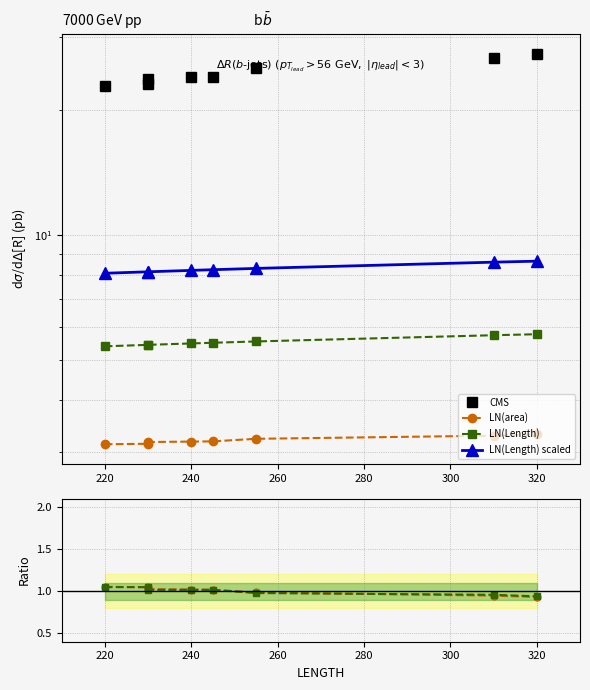

True or false: LN(Length) scaled has a value of 3.5 at 240.

False